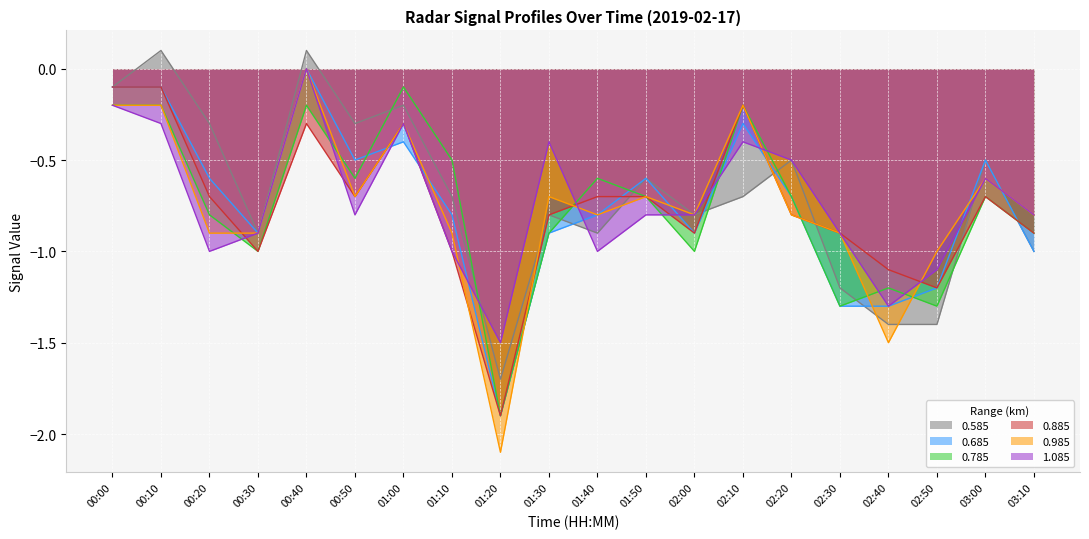

Rank the series by their maximum value, from highest to lowest.

0.585, 0.685, 0.985, 1.085, 0.785, 0.885